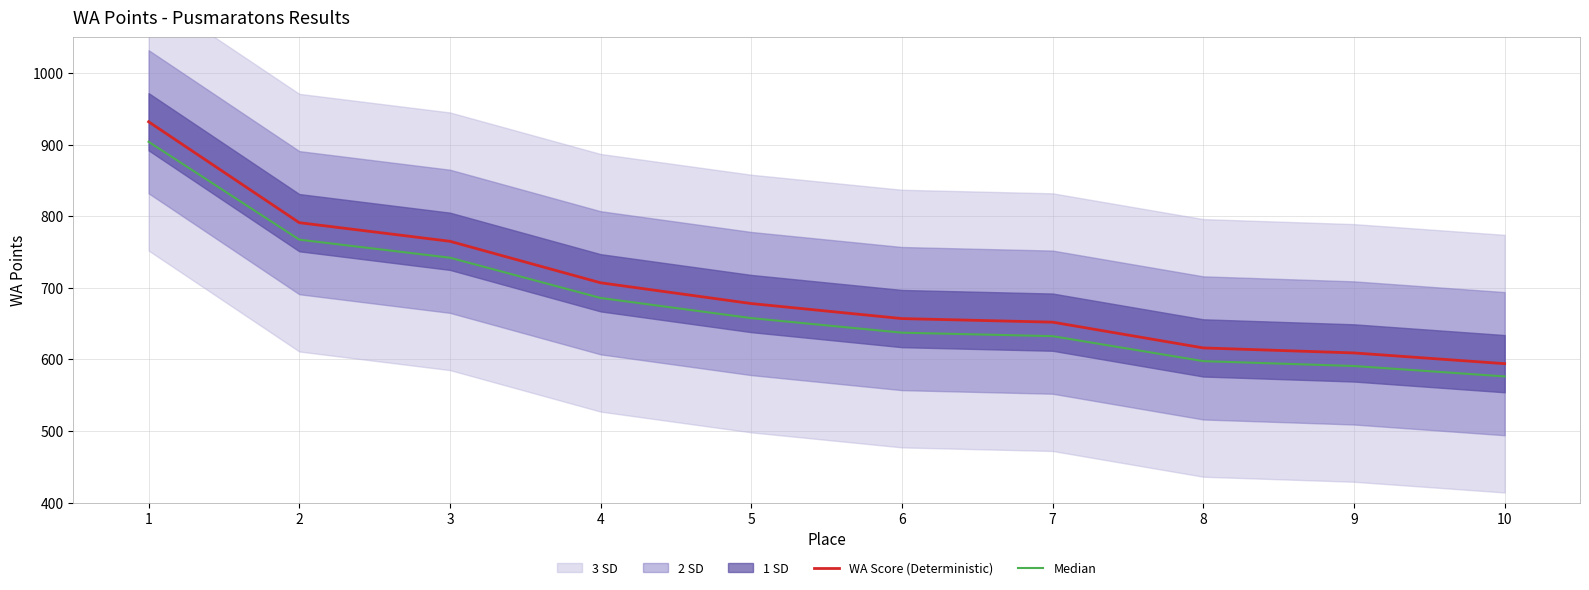

List the labels in order of WA Score (Deterministic) value, smallest first.

10, 9, 8, 7, 6, 5, 4, 3, 2, 1